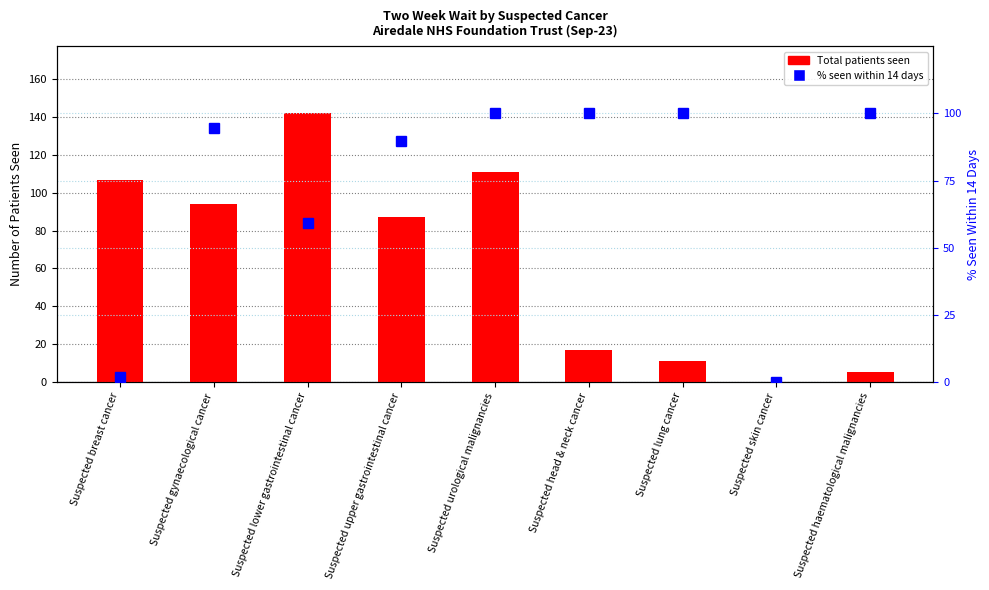

What is the difference between the Total patients seen values at Suspected lower gastrointestinal cancer and Suspected upper gastrointestinal cancer?

55.0